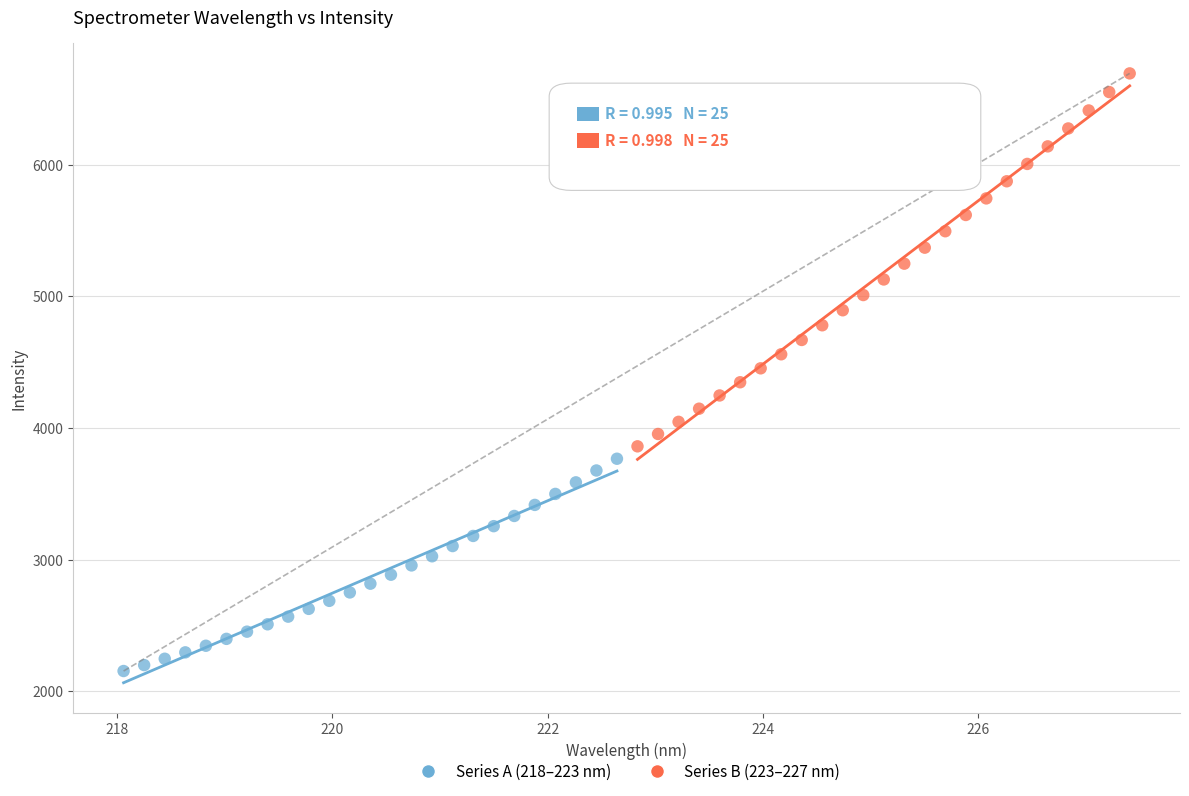

Which series reaches the minimum Y coordinate?

Series A (218–223 nm)